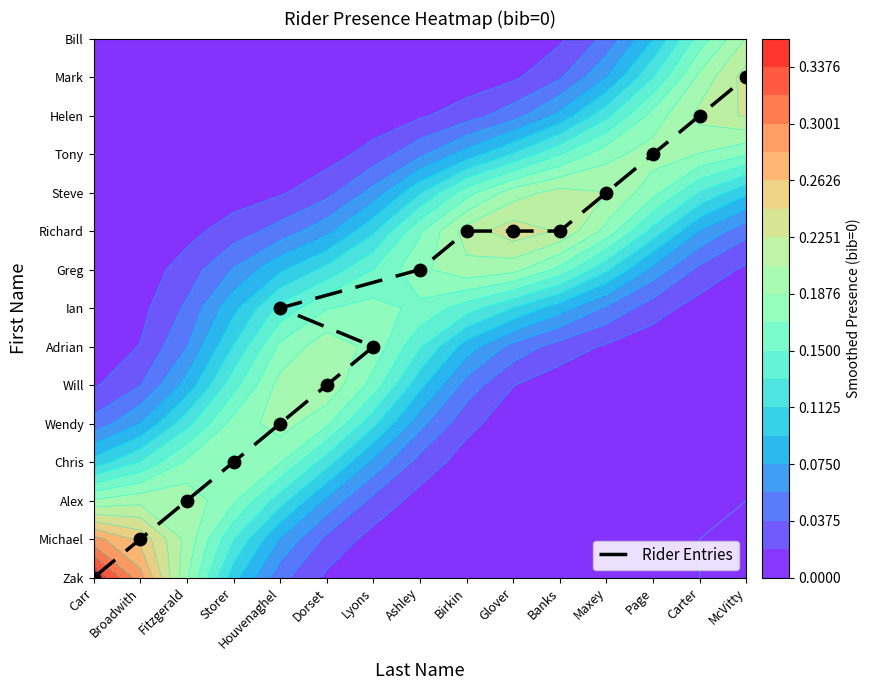

Between Ashley and Broadwith, which is larger?

Ashley